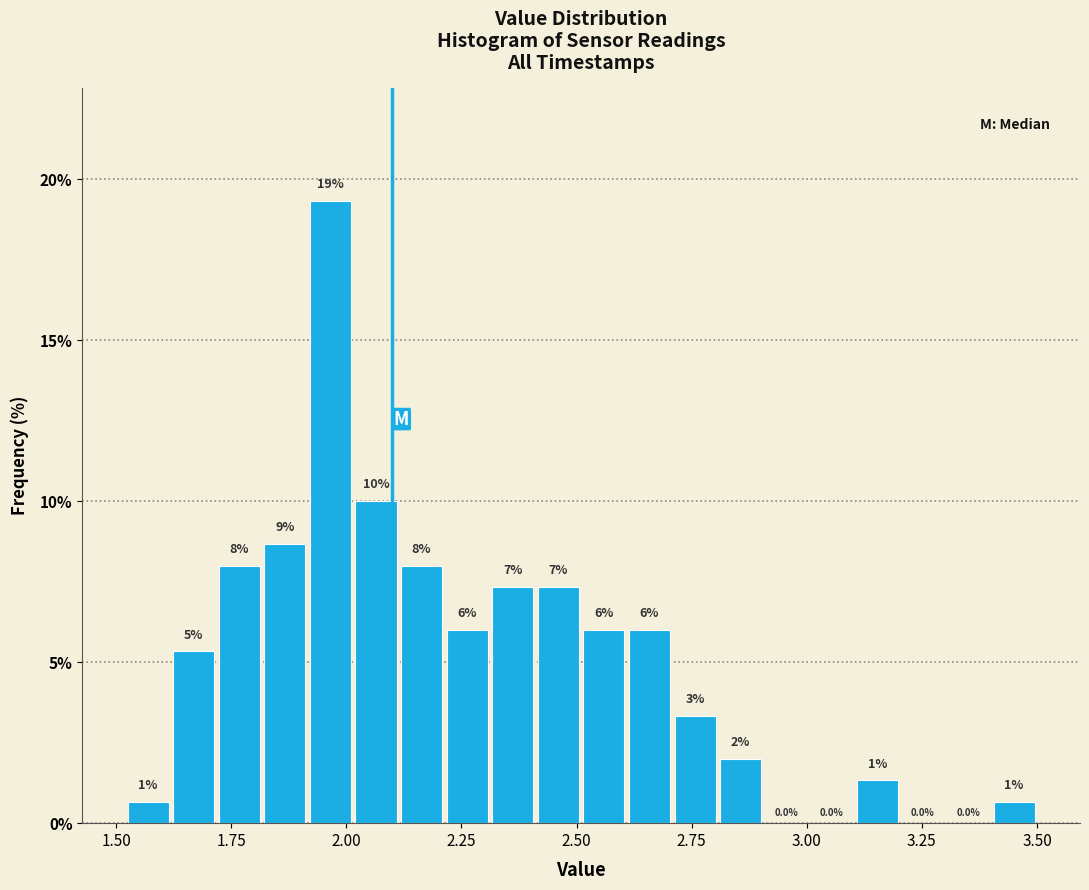

Read against the x-axis, roughly where is the centre of the tallest bar?

1.95